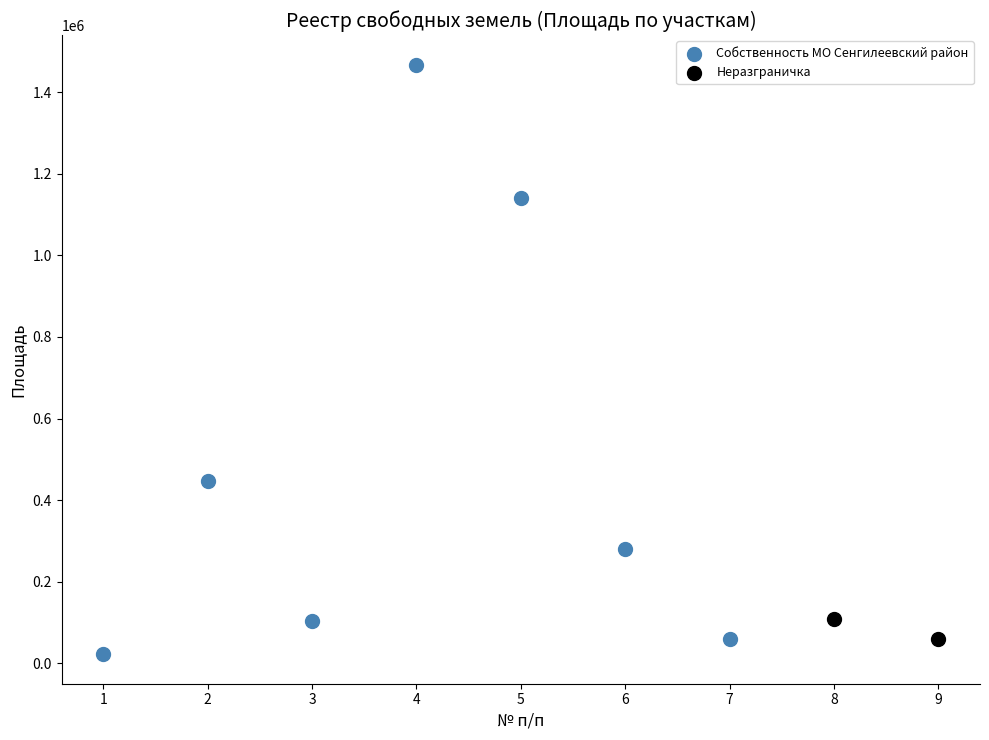

Which series reaches the maximum Y coordinate?

Собственность МО Сенгилеевский район